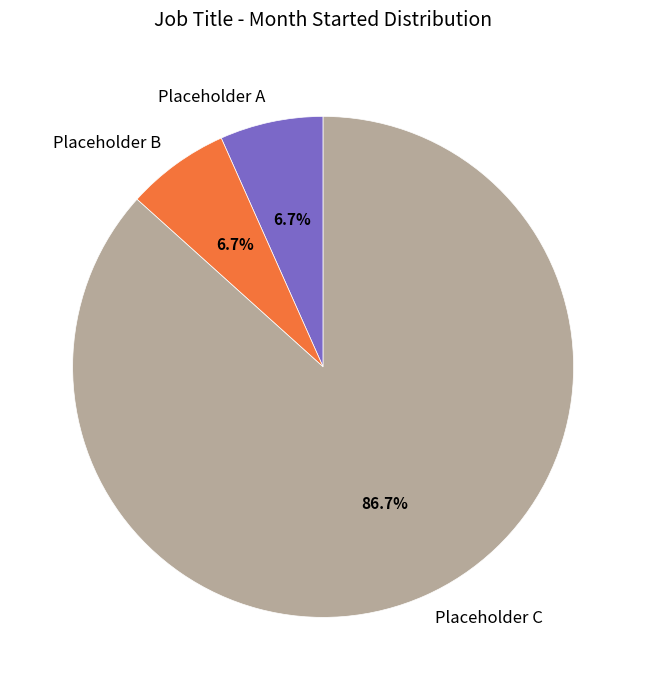

How many segments does this pie chart have?

3